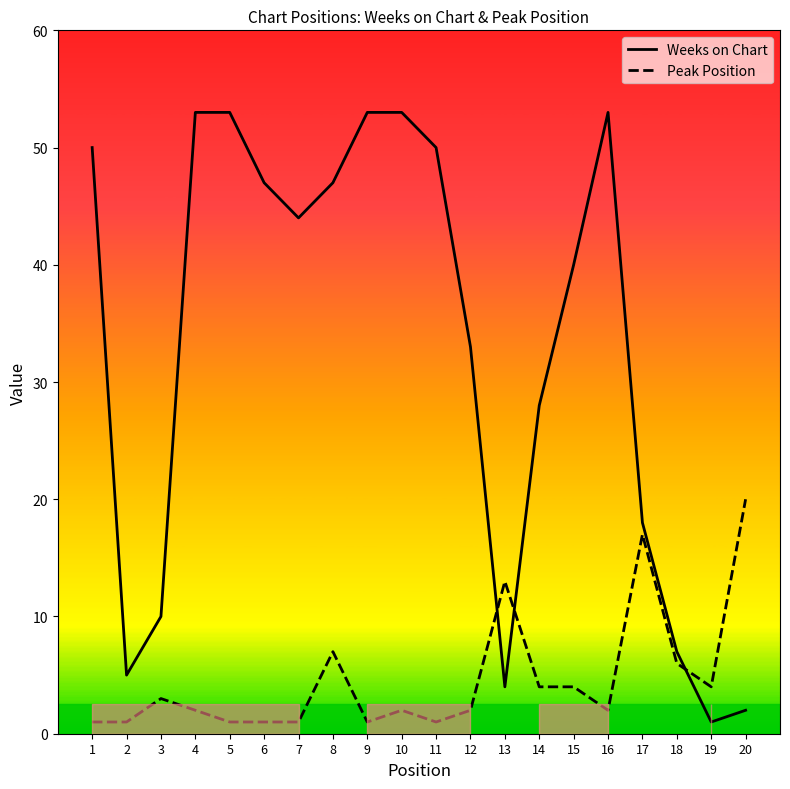

At which category does Peak Position reach its first local peak?

3